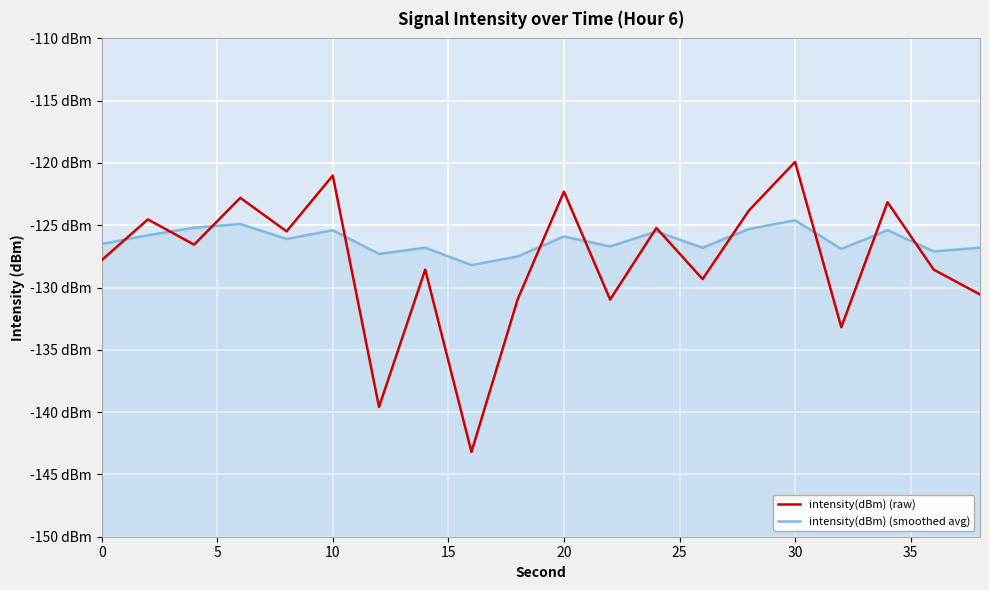

After their last crossing, which series has the higher values: intensity(dBm) (smoothed avg) or intensity(dBm) (raw)?

intensity(dBm) (smoothed avg)